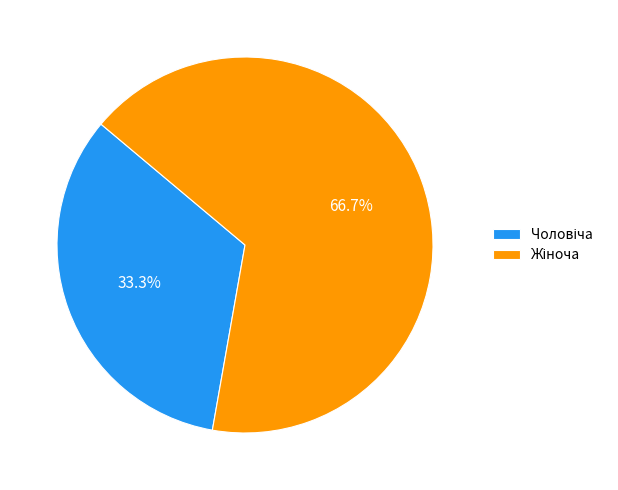

Does any single category account for the majority?

Yes